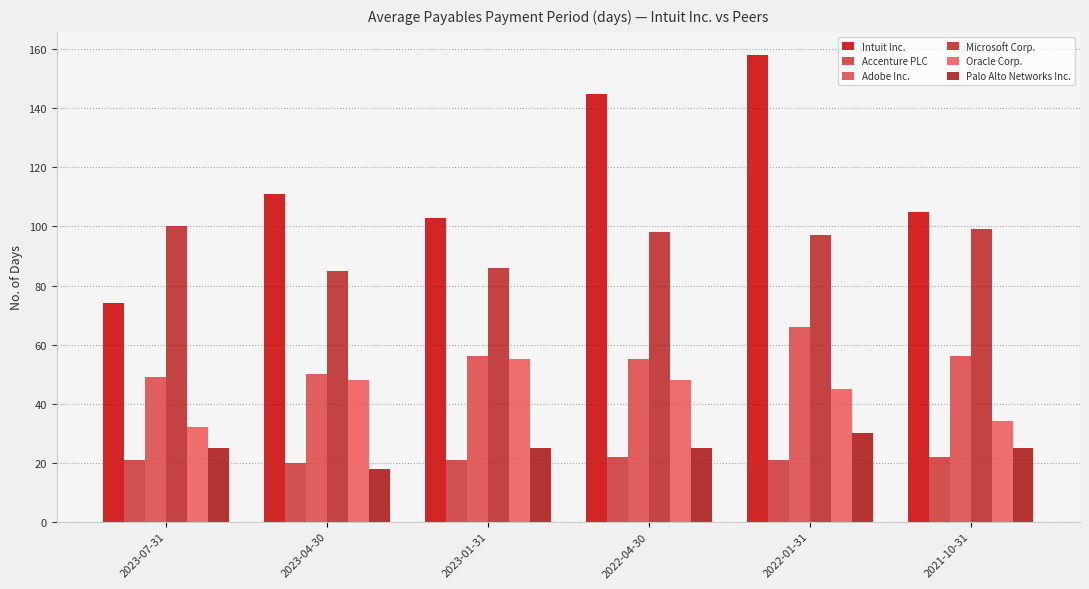

Read the Microsoft Corp. value at 2023-07-31.

100